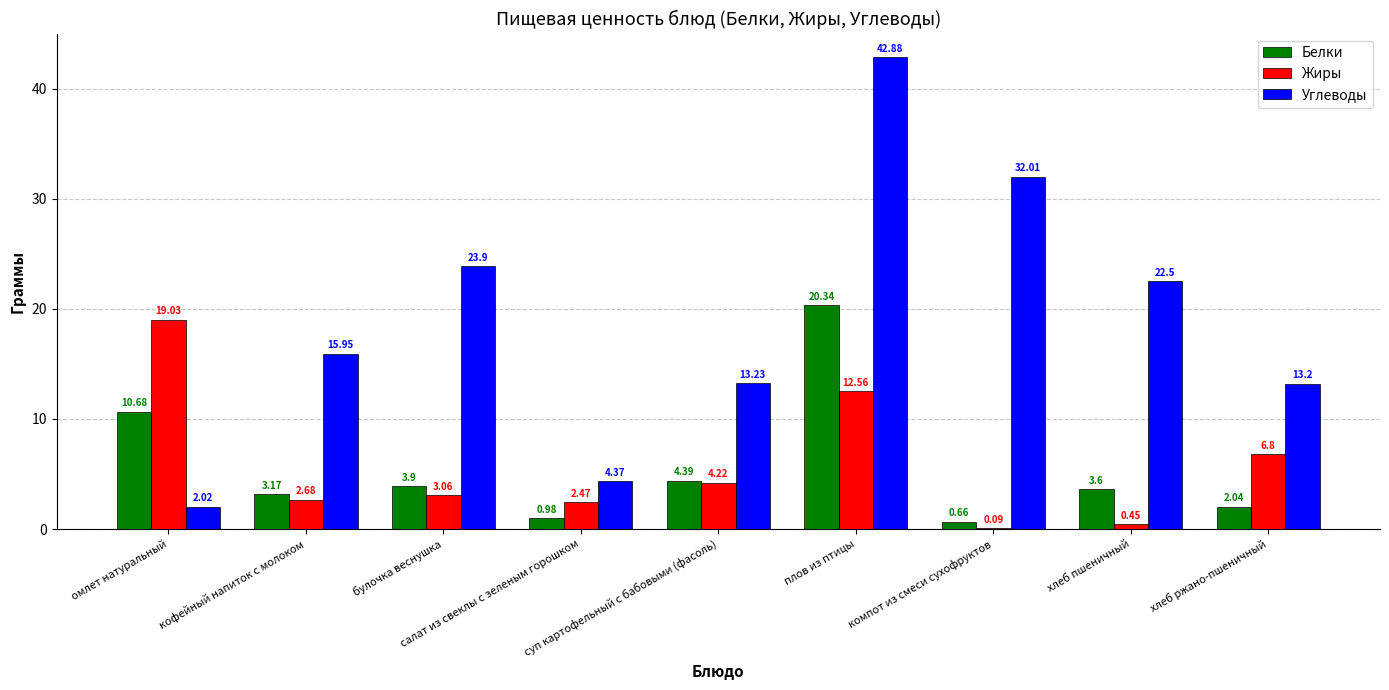

Which series has the largest total across all categories?

Углеводы